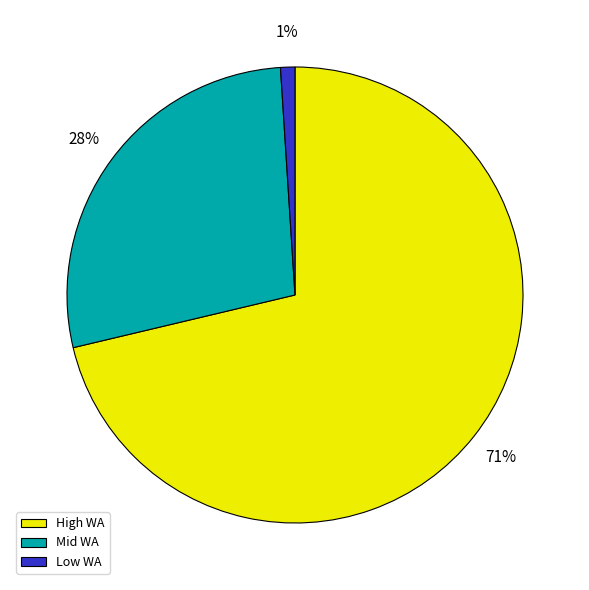

Is the sum of High WA and Mid WA greater than half?

Yes